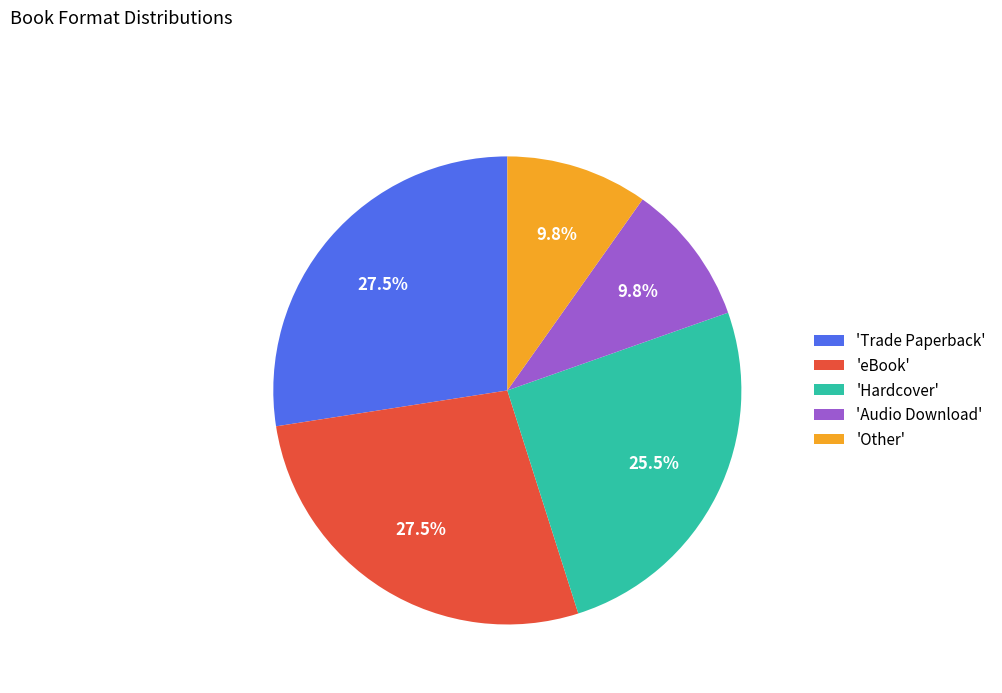

What is the ratio of the value at 'Trade Paperback' to the value at 'eBook'?

1.0